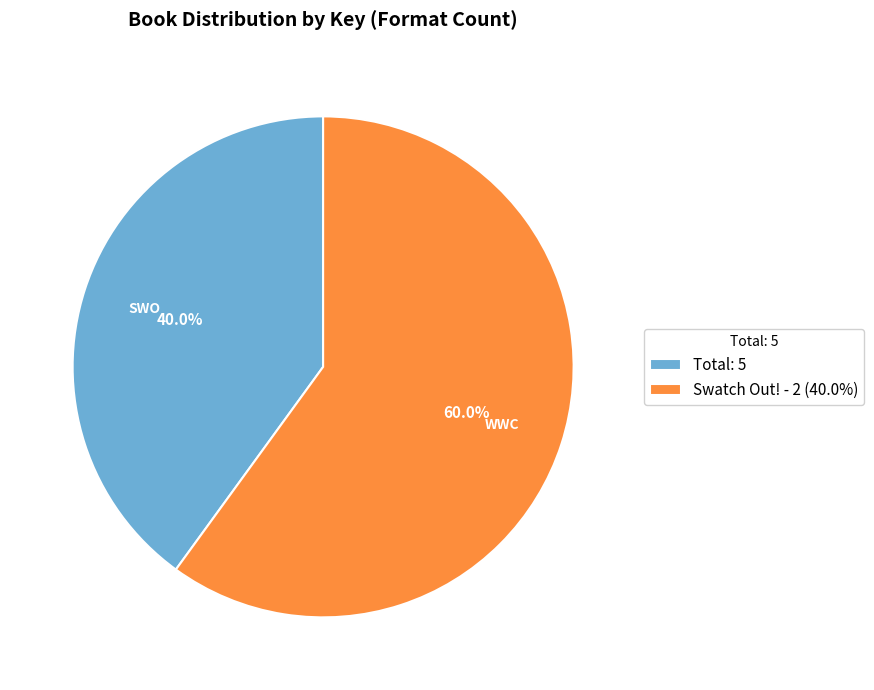

Which has a higher value, Swatch Out! - 2 (40.0%) or Total: 5?

Swatch Out! - 2 (40.0%)